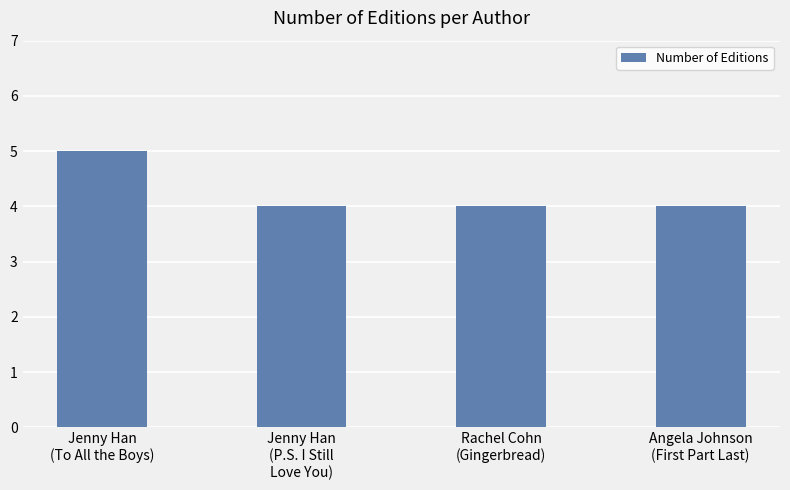

What is the average value?

4